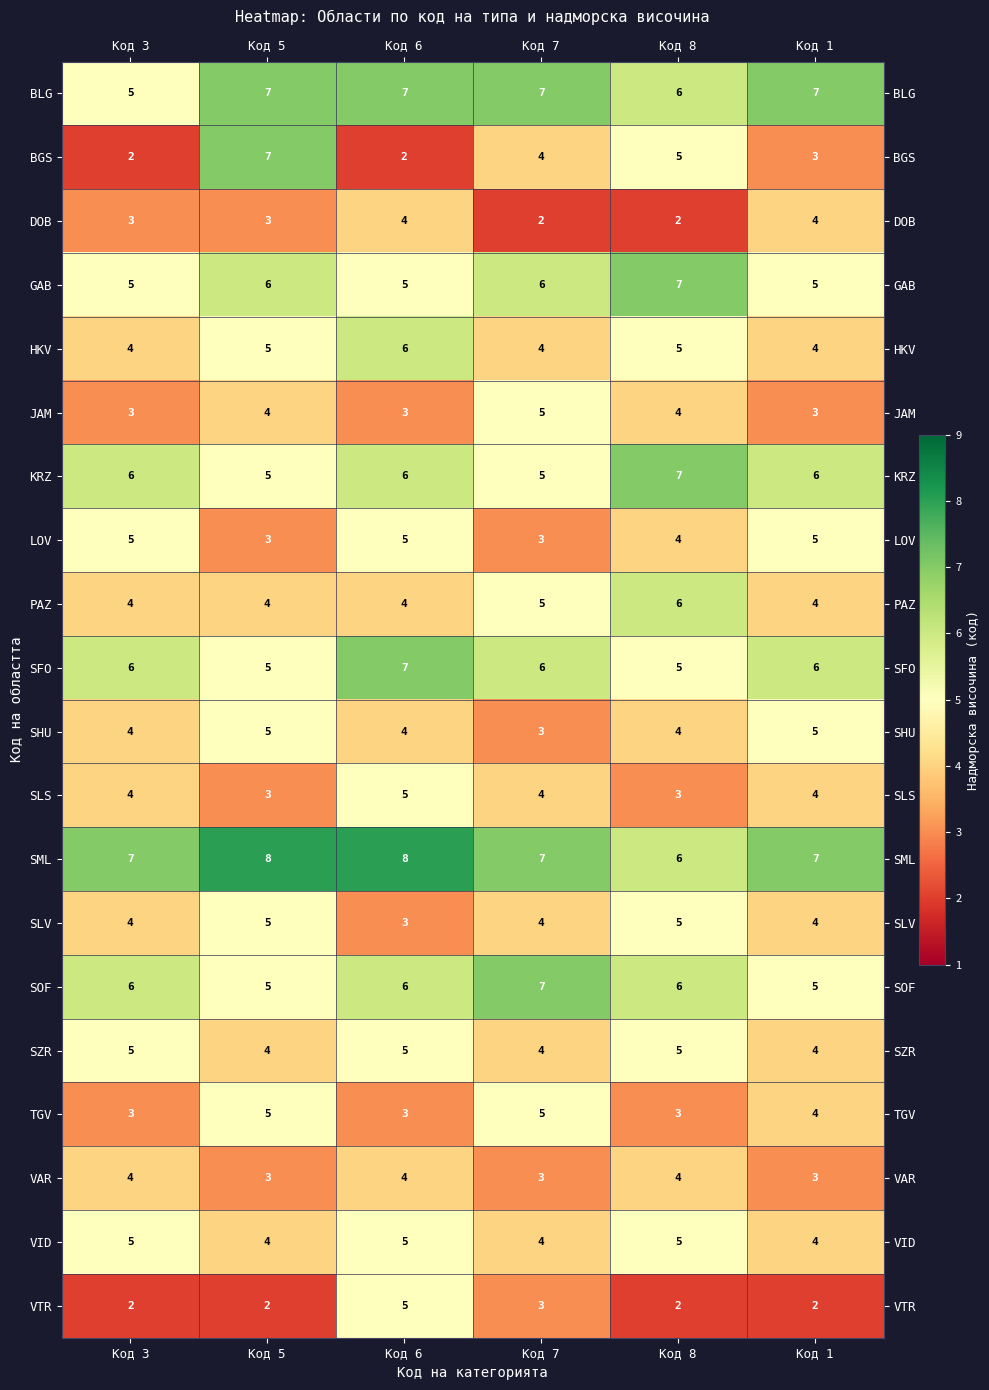

The value of KRZ at Код 5 is 9. True or false?

False